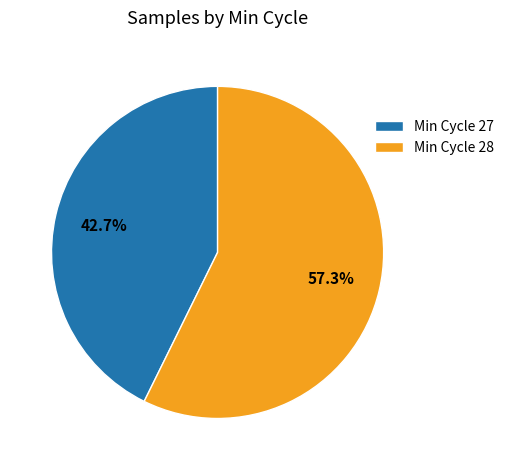

Which slice is the smallest?

Min Cycle 27